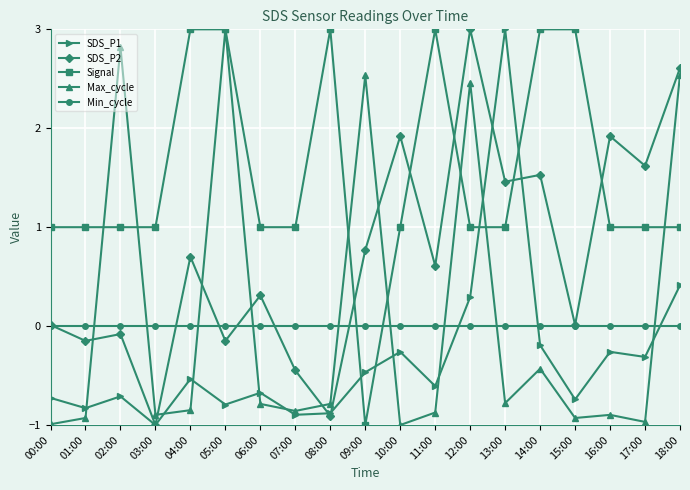

How many interior local valleys does the SDS_P1 series have?

7